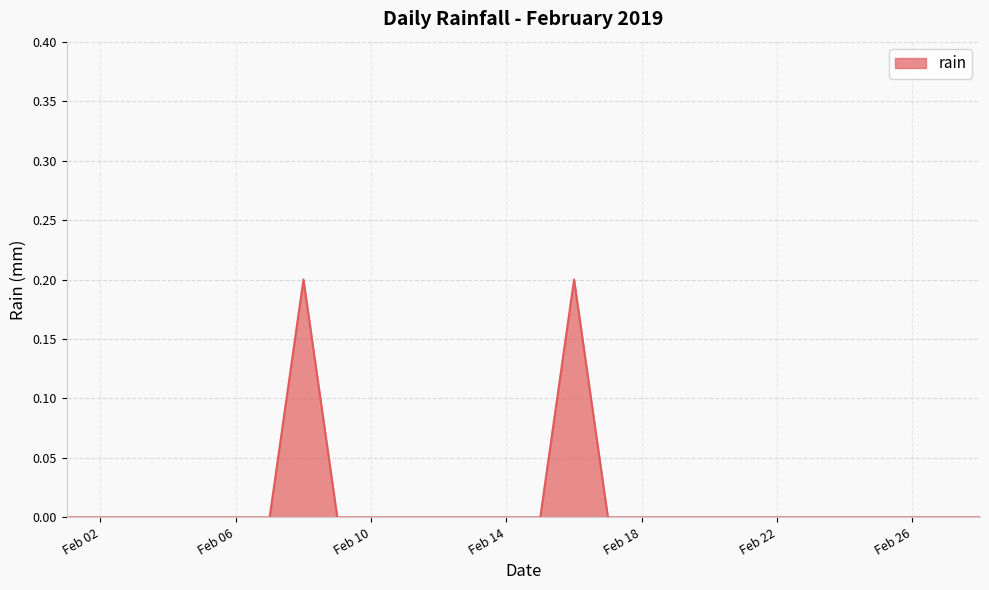

How many lines are shown in the chart?

1